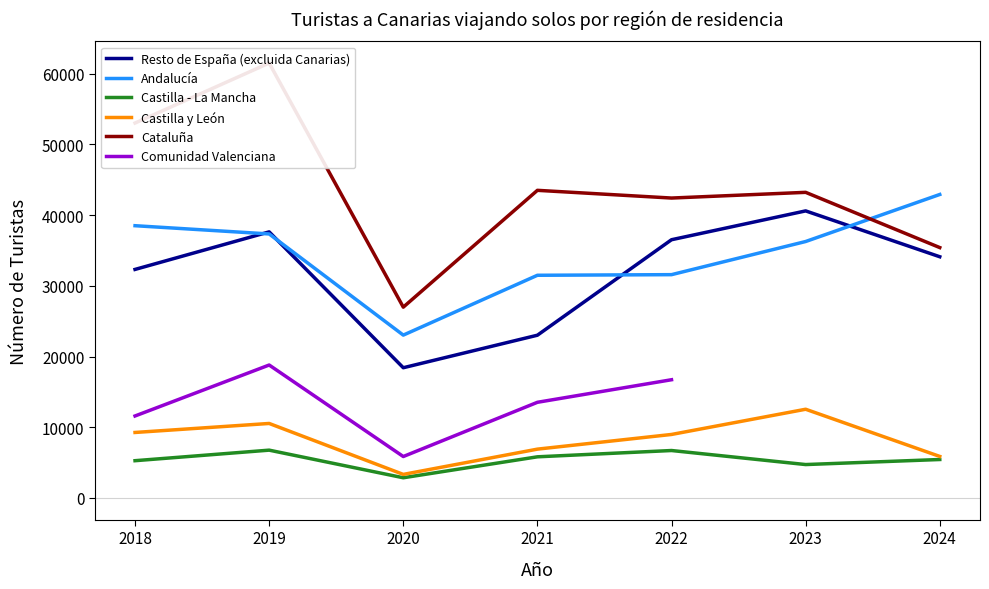

The value of Andalucía at 2020 is 36293. True or false?

False